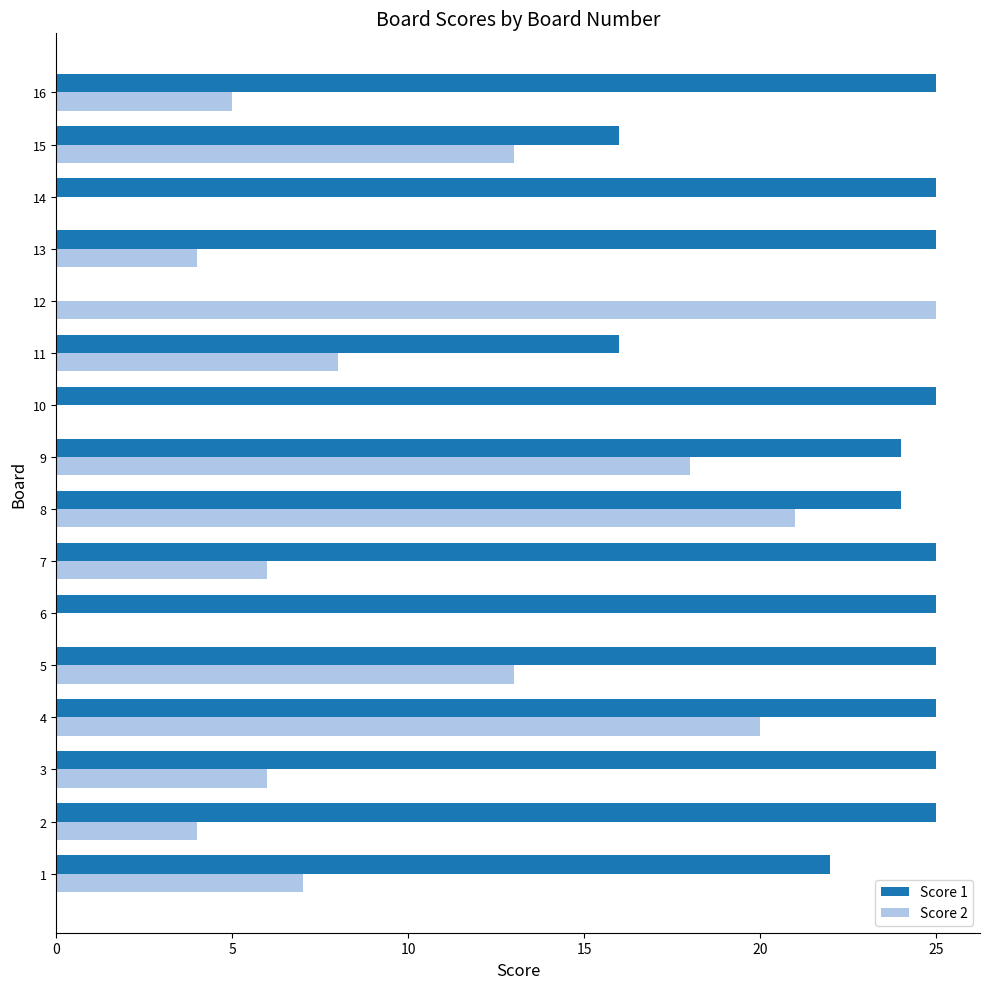

What is the greatest value displayed?

25